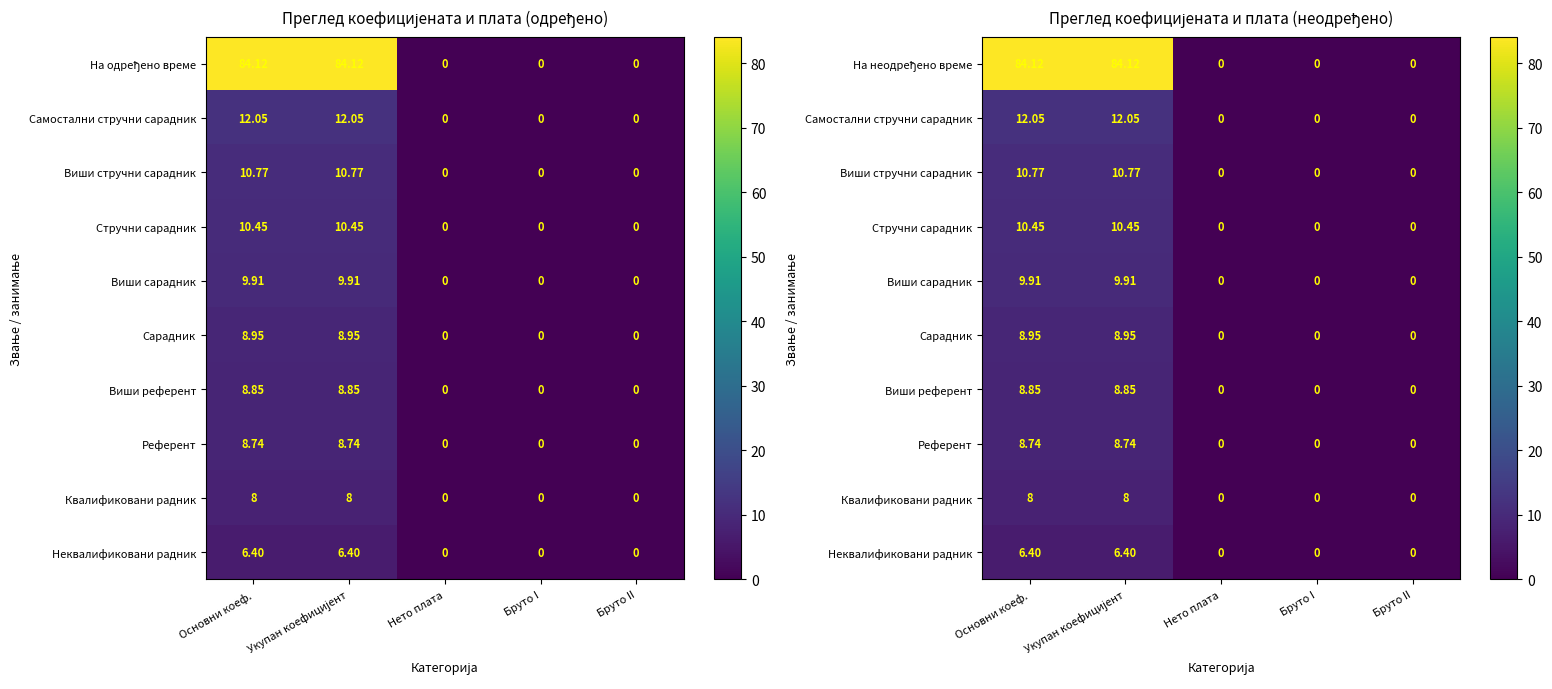

Which series has the largest total across all categories?

На неодређено време